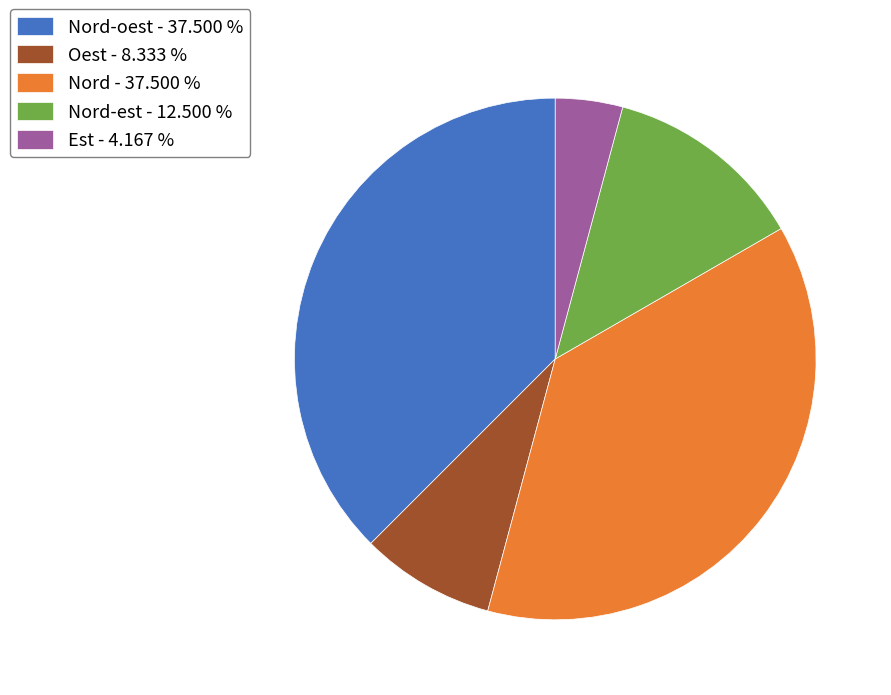

Approximately how many times larger is the value at Nord-est - 12.500 % compared to Nord - 37.500 %?

0.3